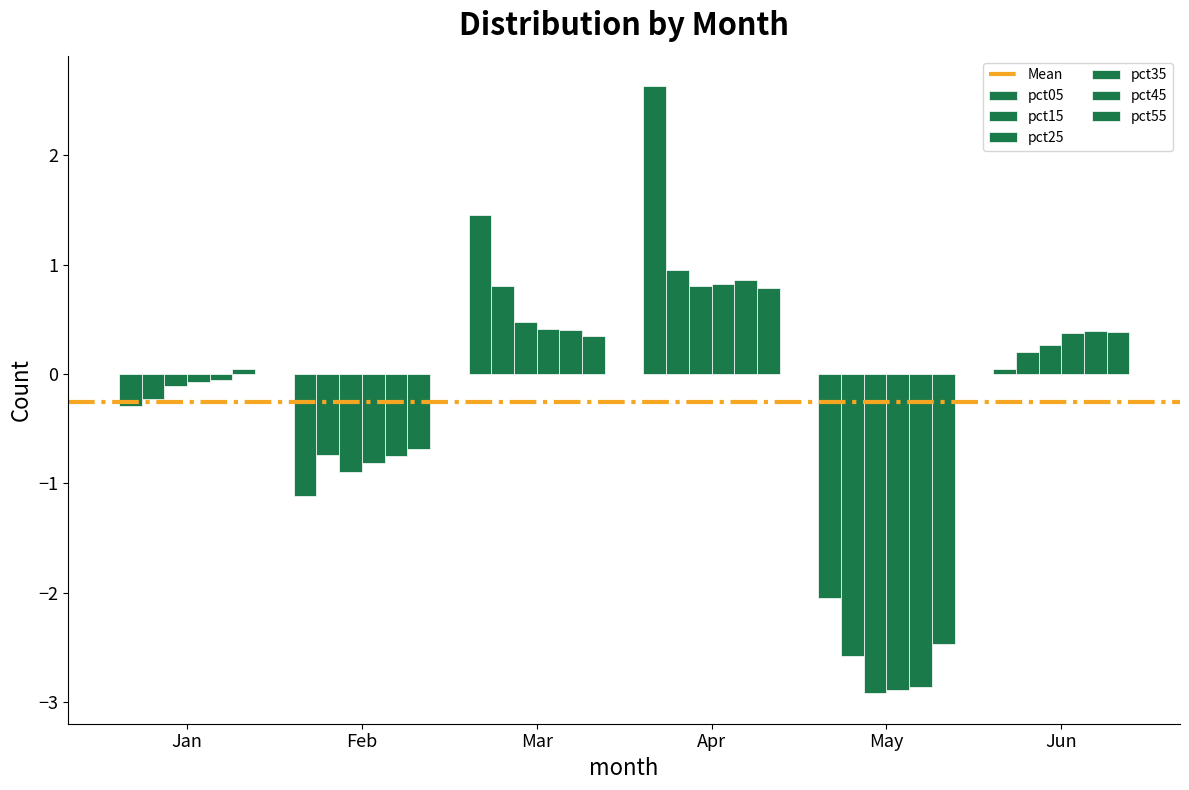

At which category is the sum across all series the highest?

Apr